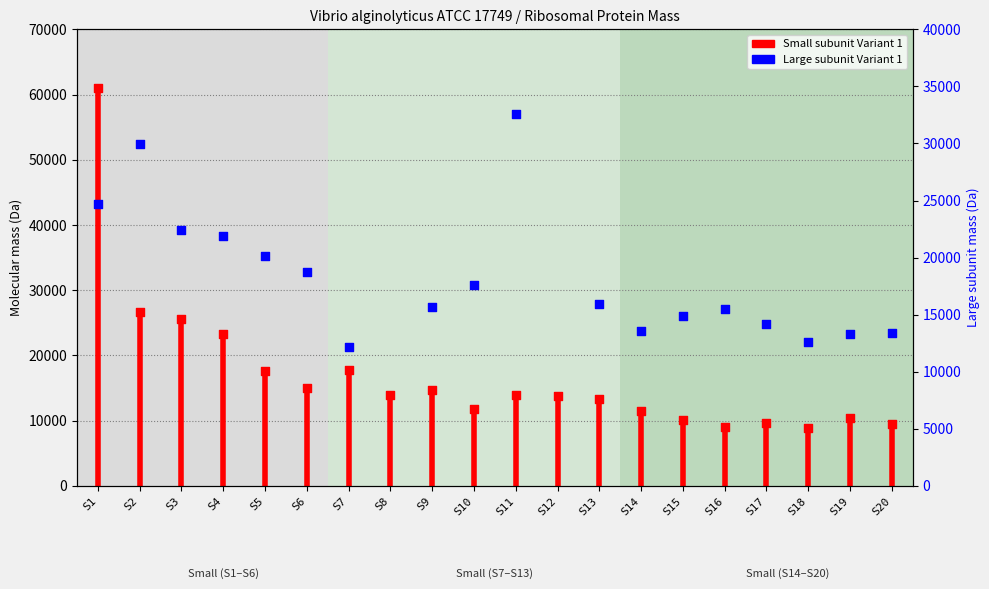

What is the change in value from S11 to S12?

-181.0